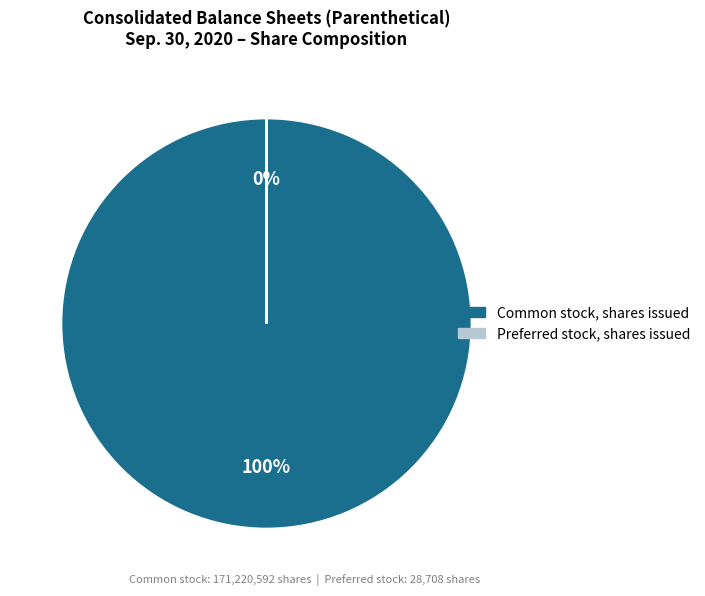

Does any single category account for the majority?

Yes